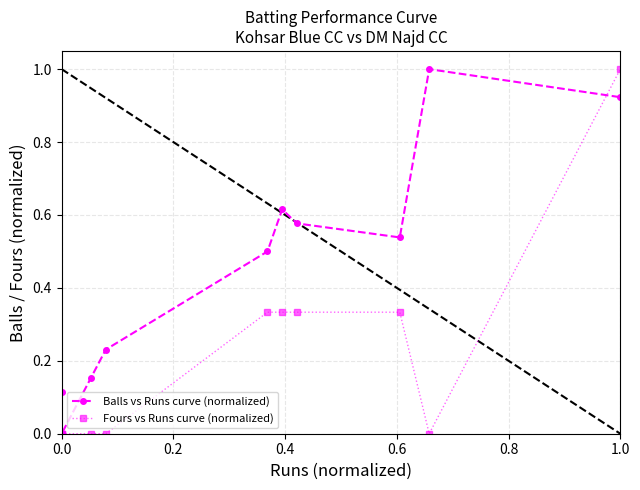

How many series are shown in this chart?

2